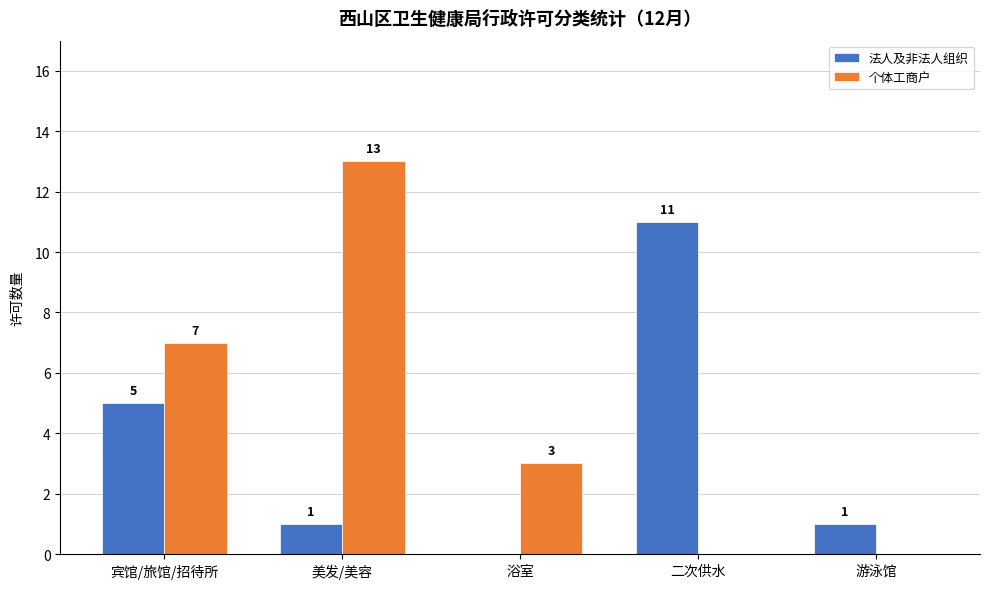

How many data points does each series have?

5